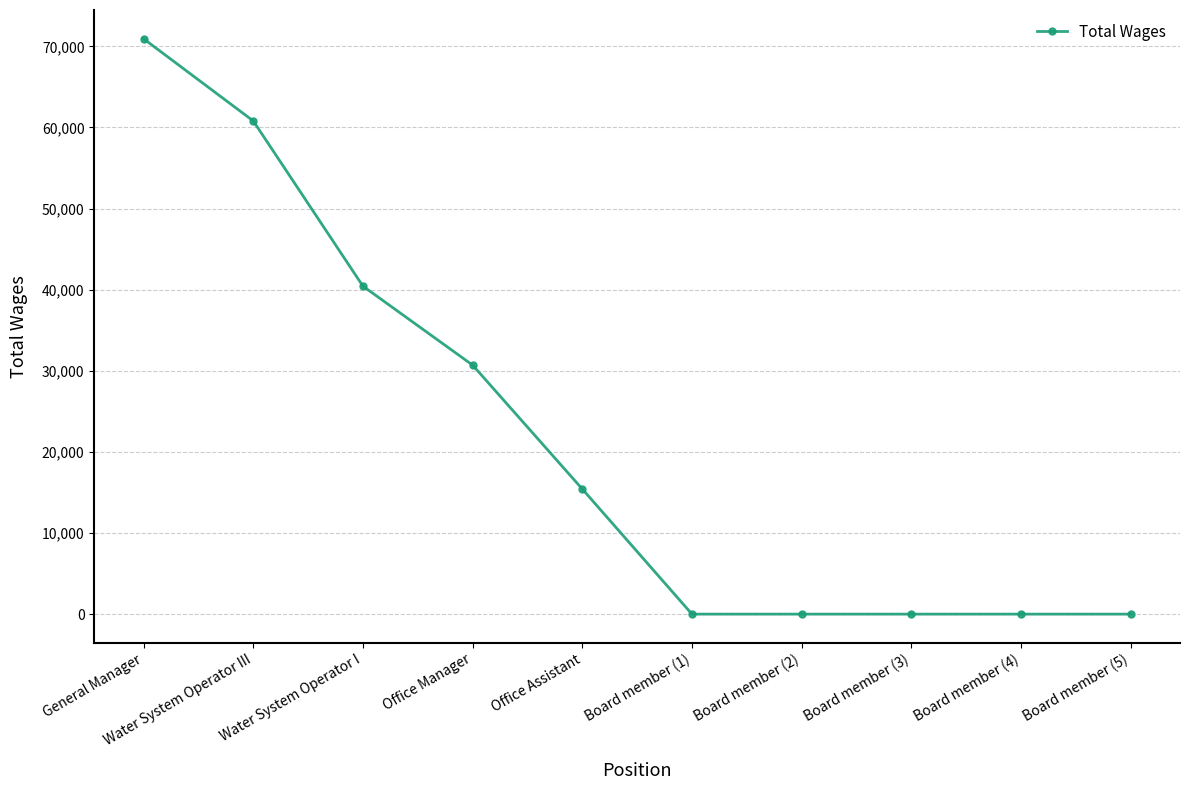

What is the label of the 9th point from the left?

Board member (4)